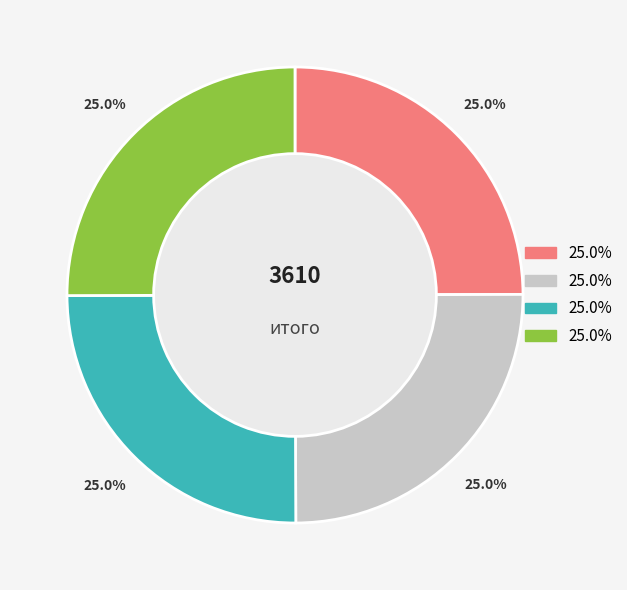

Is there any slice that represents more than half of the pie?

No